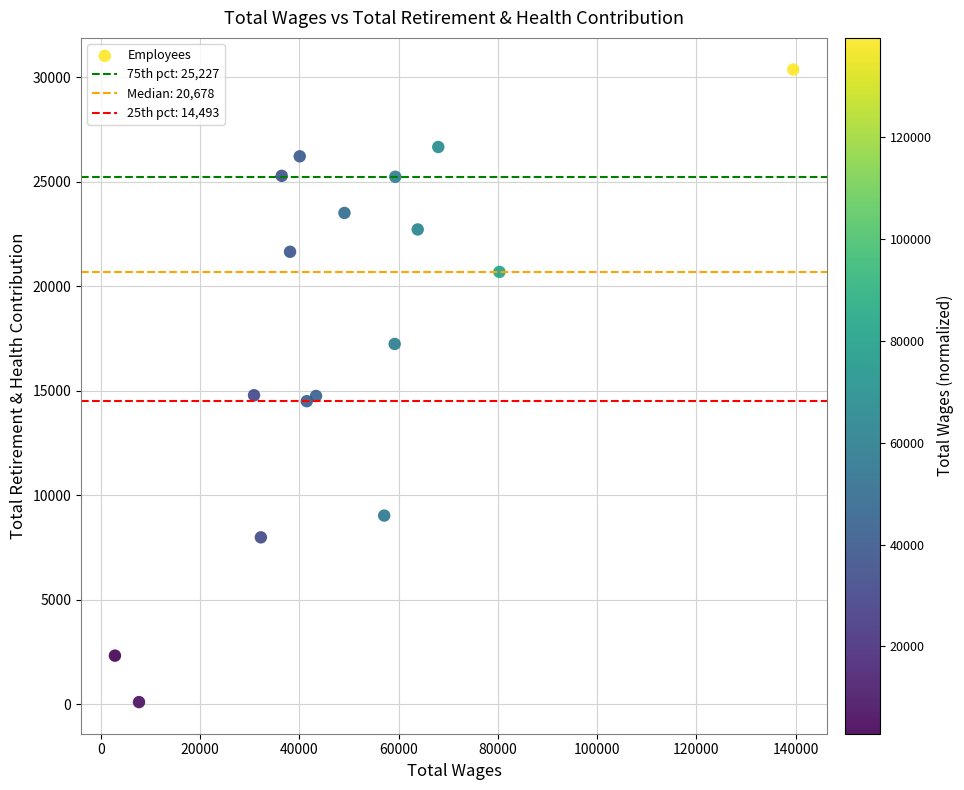

What is the range of X values (max minus min)?

136650